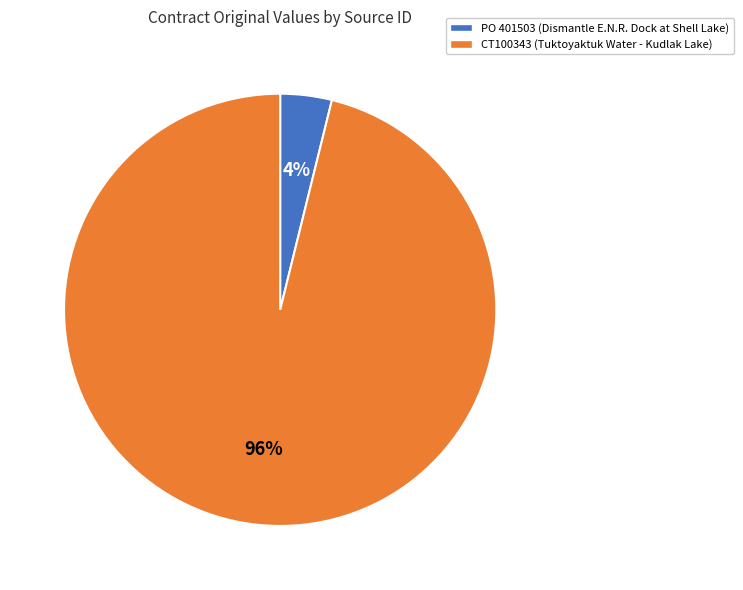

True or false: CT100343 accounts for 96% of the total.

True